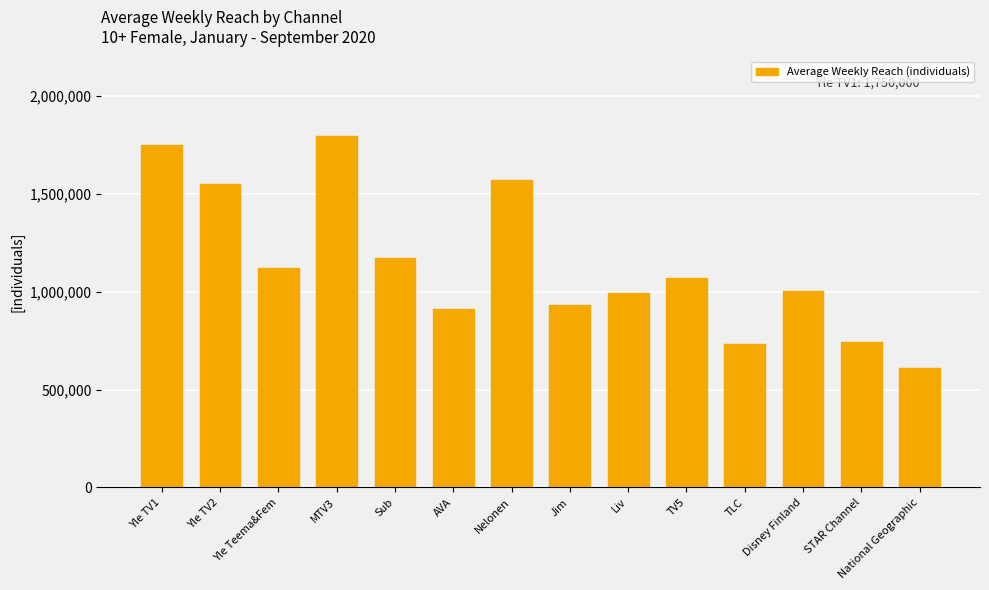

How many series are shown in this chart?

1